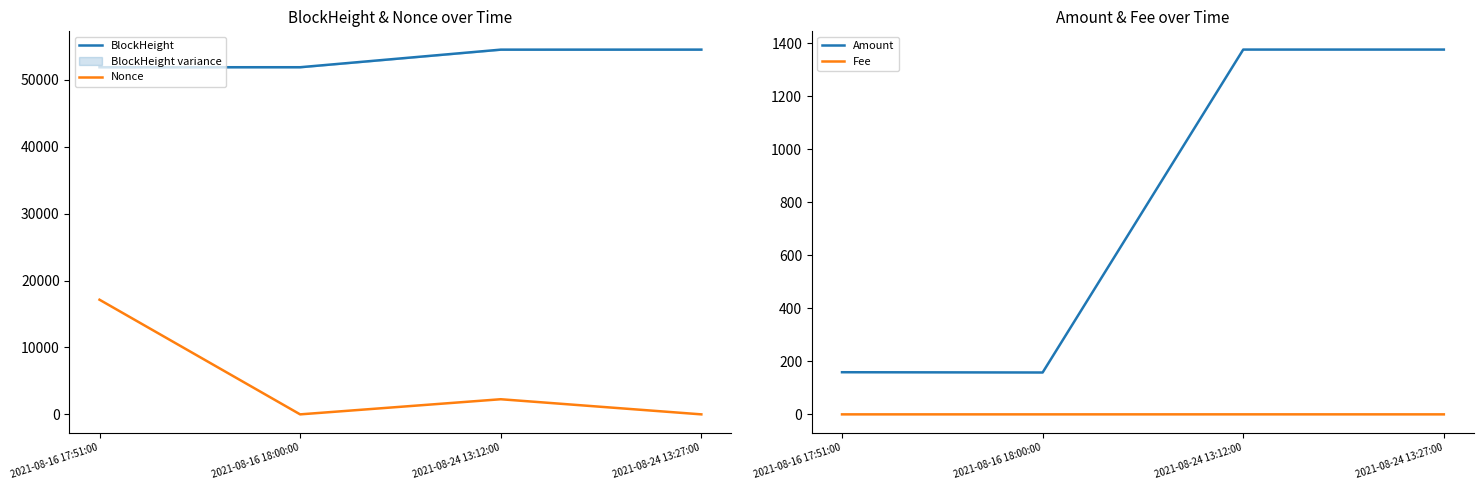

At which category does the chart reach its minimum across all series?

2021-08-16 18:00:00